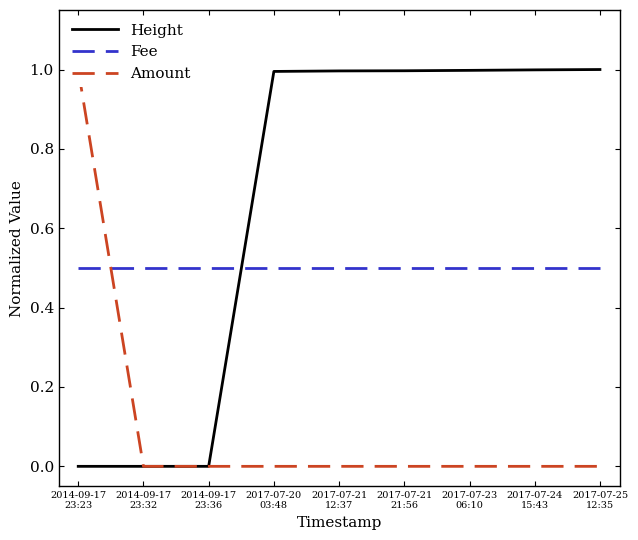

Is it true that Fee equals 0.9 at 2017-07-24
15:43?

False